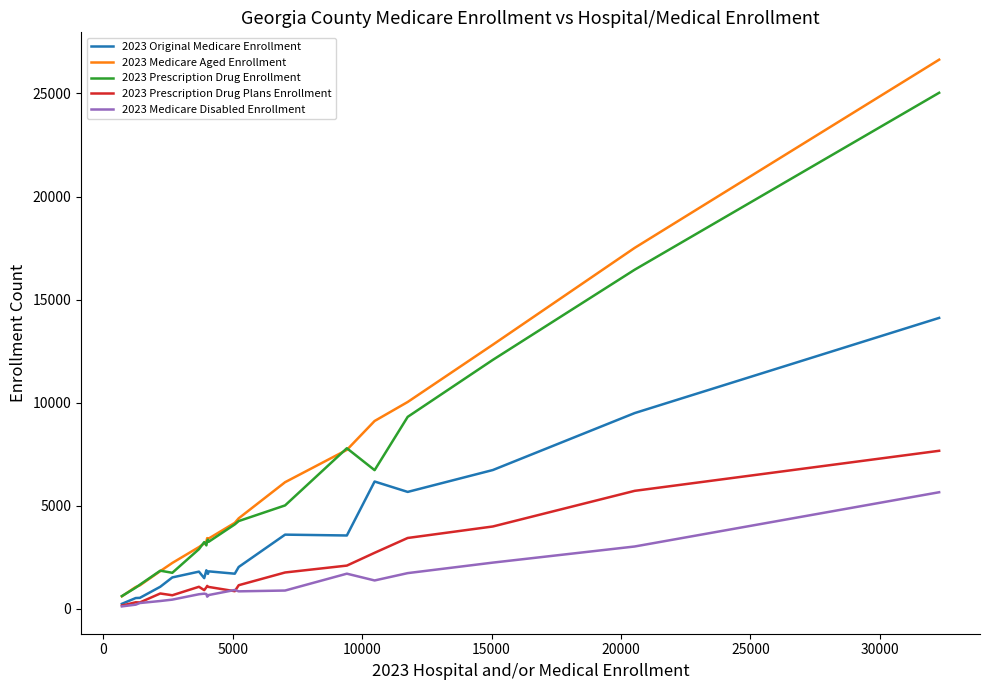

List the series in order of their peak value, highest first.

2023 Medicare Aged Enrollment, 2023 Prescription Drug Enrollment, 2023 Original Medicare Enrollment, 2023 Prescription Drug Plans Enrollment, 2023 Medicare Disabled Enrollment